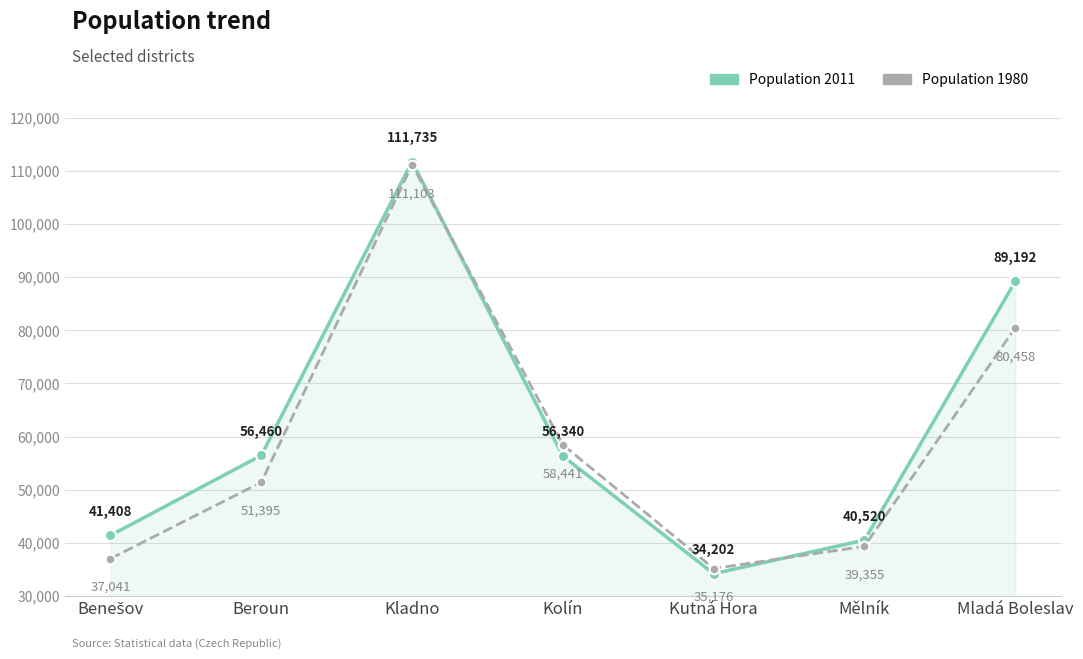

What is the label of the 4th point from the left?

Kolín